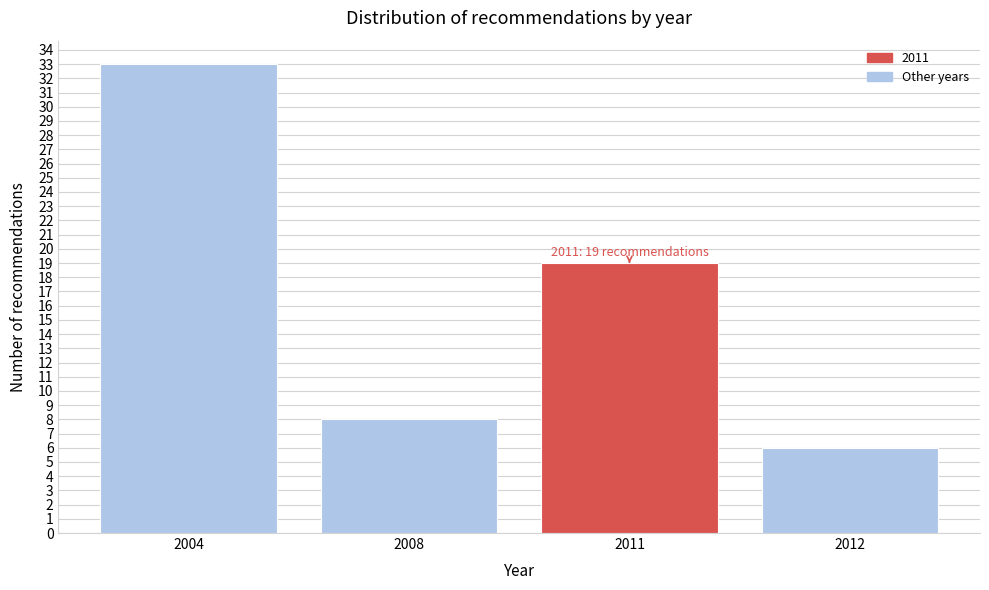

Reading left to right, extract all data points from this chart.

2004=33	2008=8	2011=19	2012=6